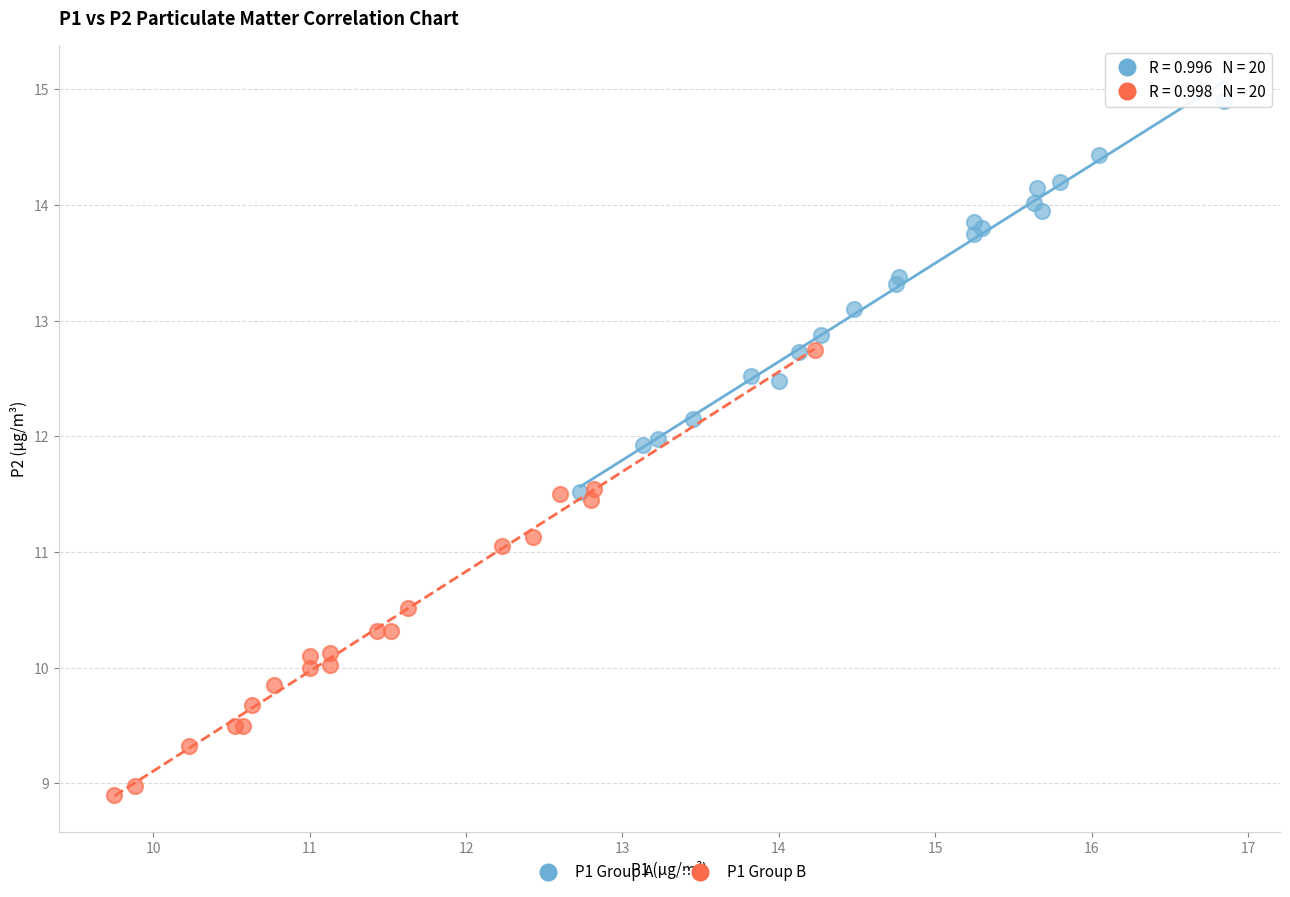

Which series contains the lowest Y value?

P1 Group B